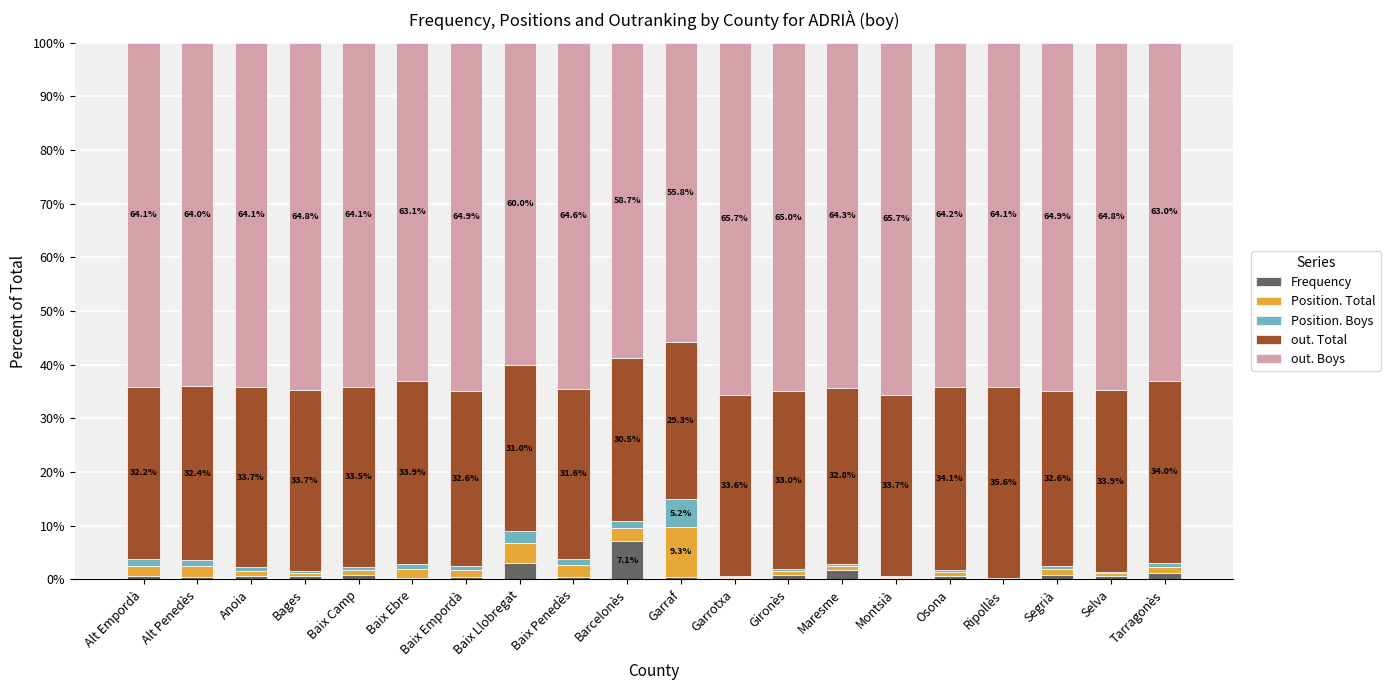

What is the highest value of the Frequency series?

7.1